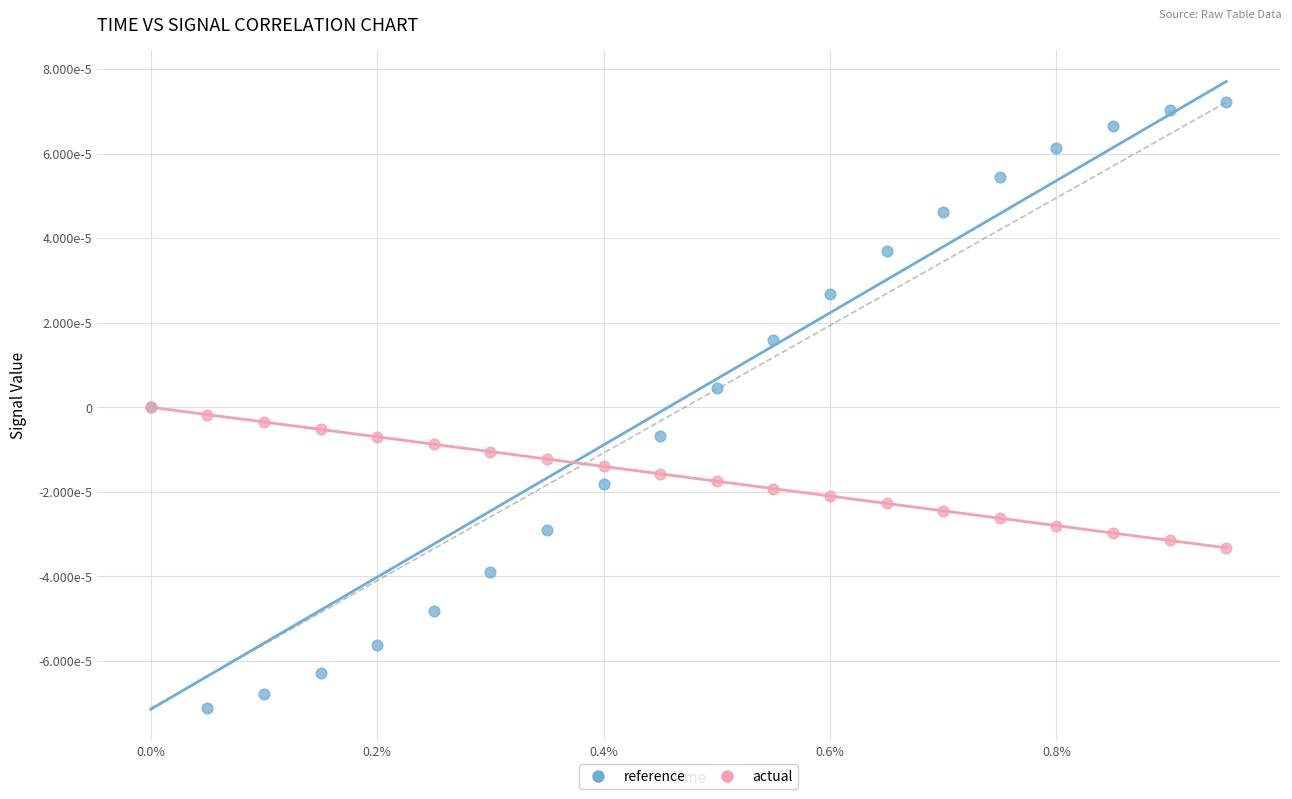

Which series reaches the maximum Y coordinate?

reference